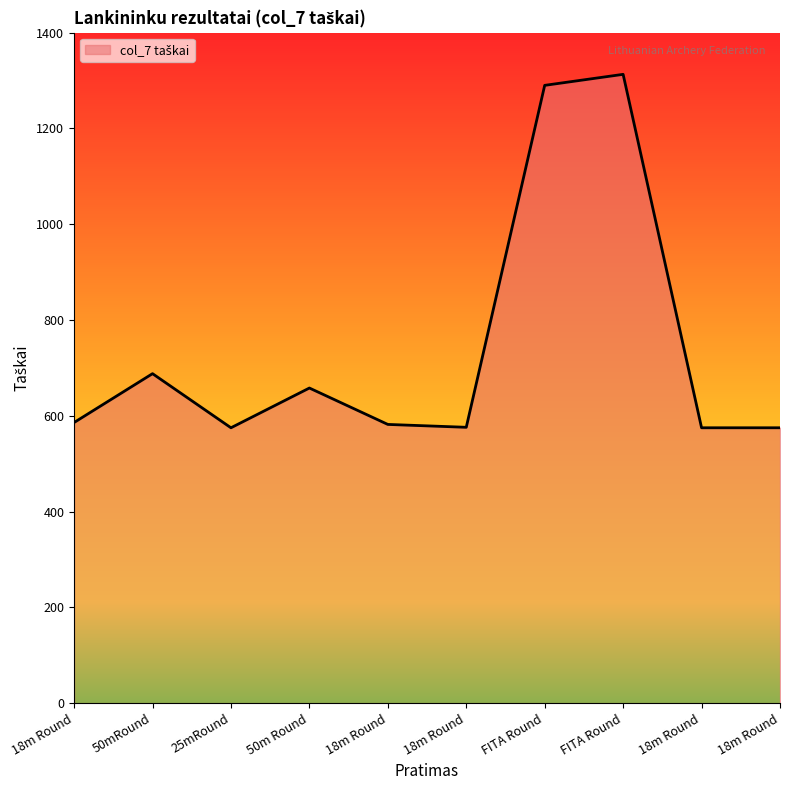

What is the sum of all values?

7418